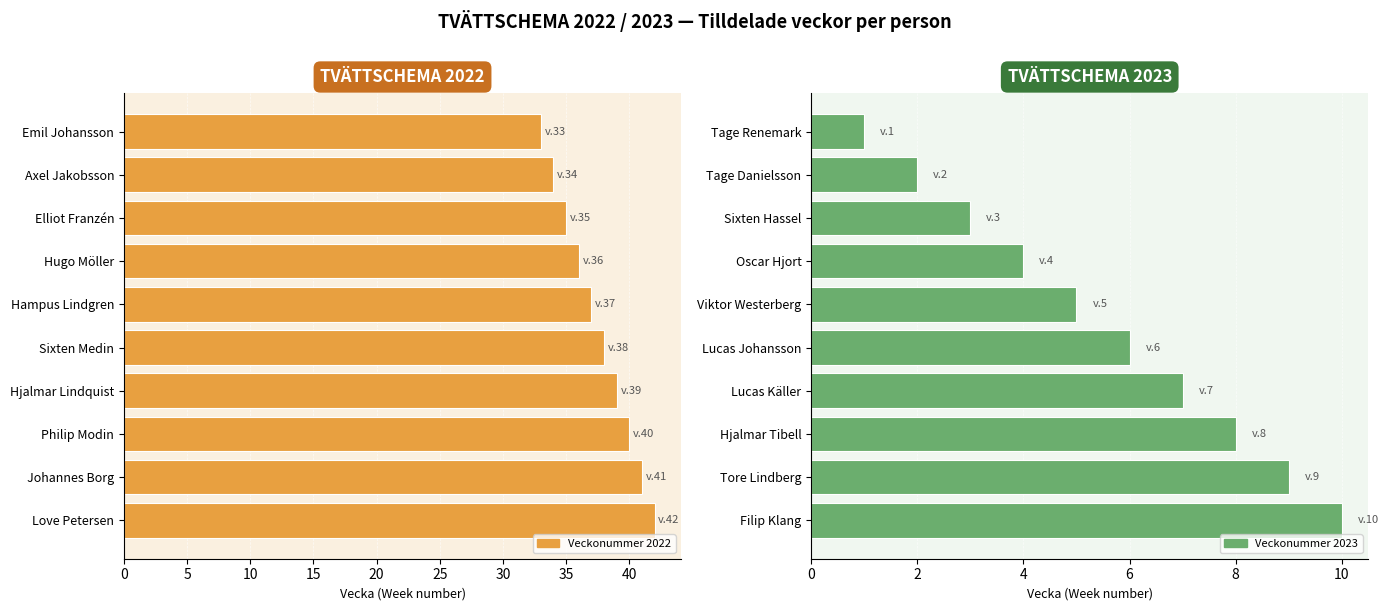

What is the difference between the second highest and second lowest values in the 2023 Week series?

7